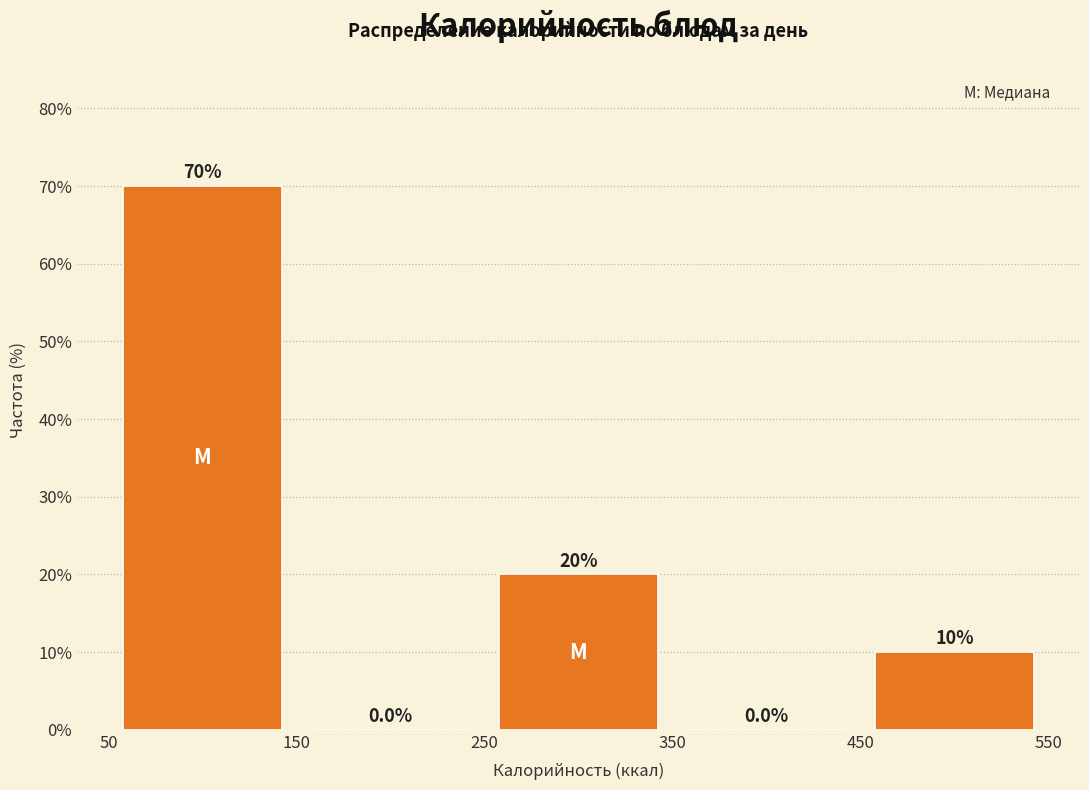

Over which range of the x-axis is the bar tallest?

50 to 150